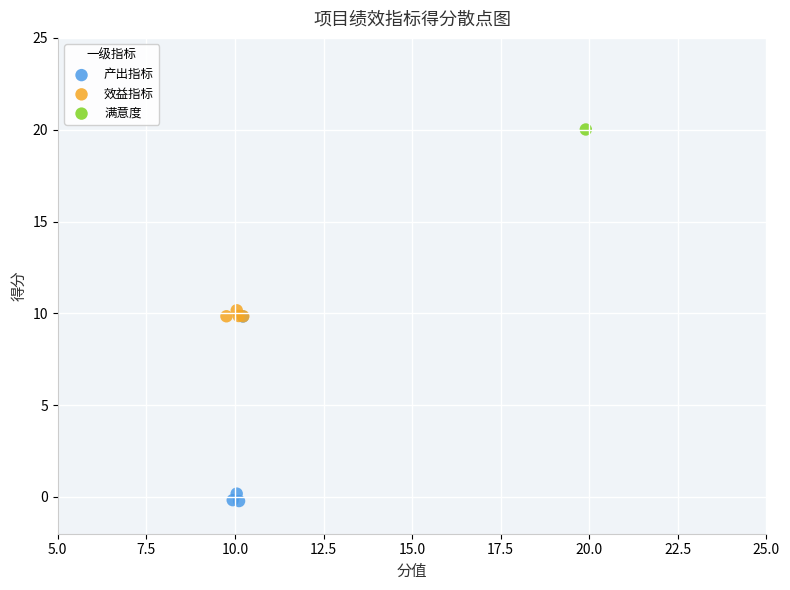

What are all the series names shown in the legend?

产出指标, 效益指标, 满意度